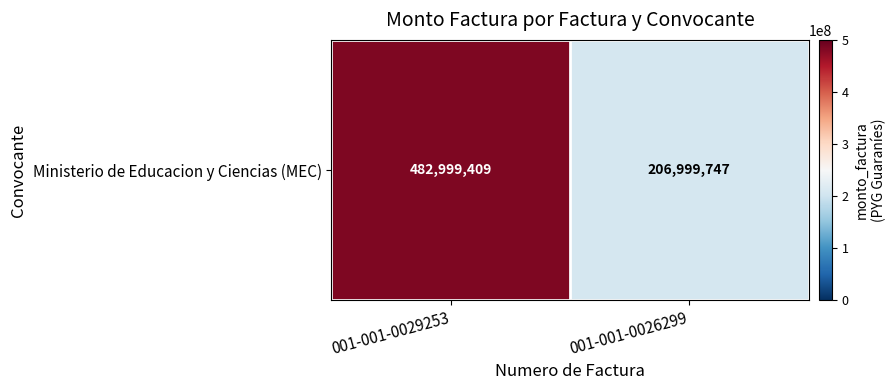

Is it true that the value at 001-001-0026299 is 55130312?

False